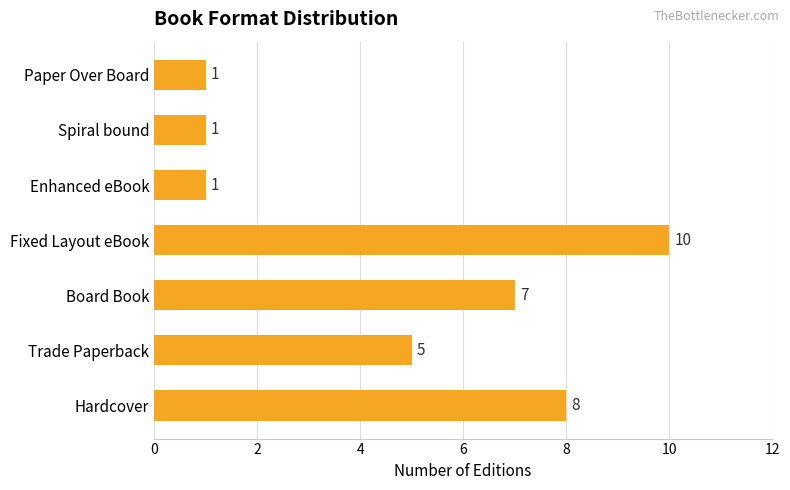

What is the difference between the second highest and second lowest values?

7